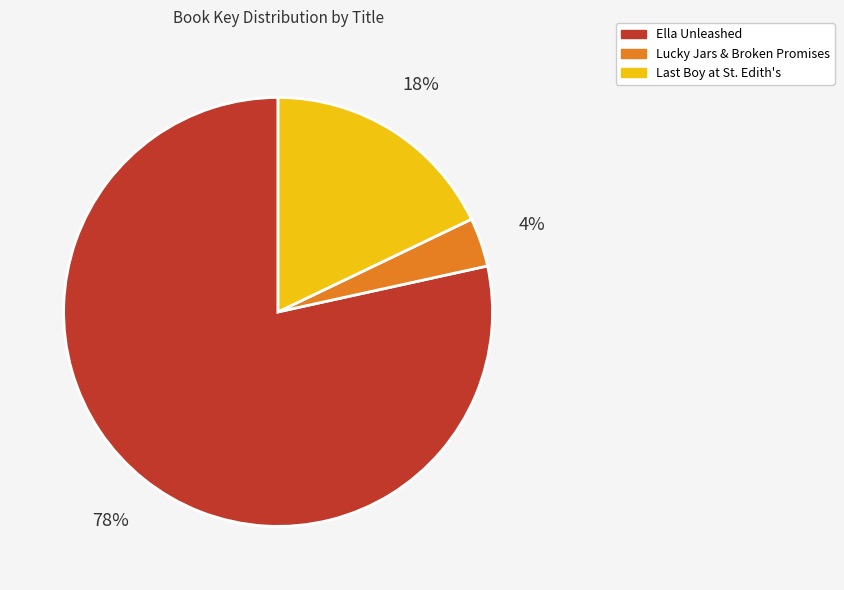

Is there any slice that represents more than half of the pie?

Yes